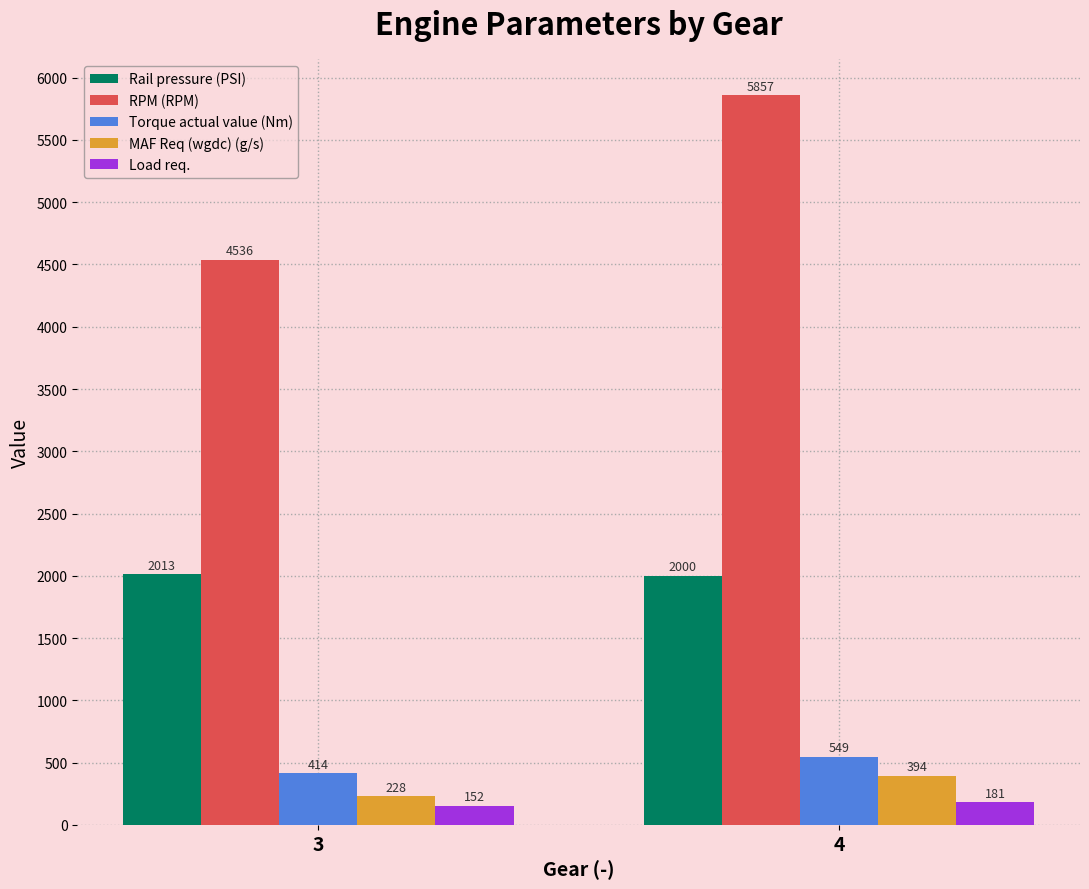

Which category has the highest value across all series?

4